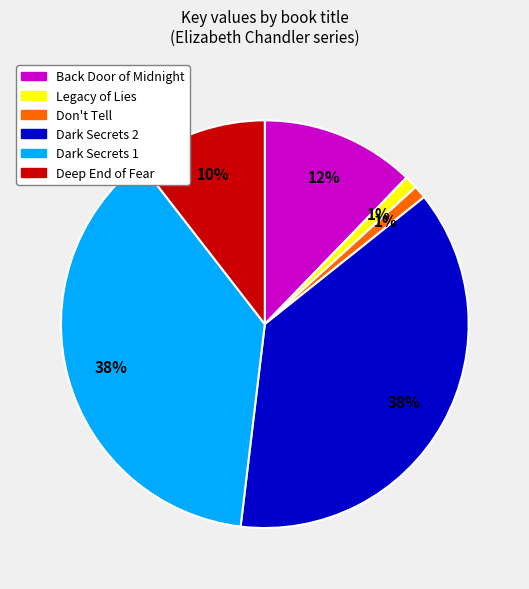

The Dark Secrets 2 slice represents 38% of the pie. True or false?

True